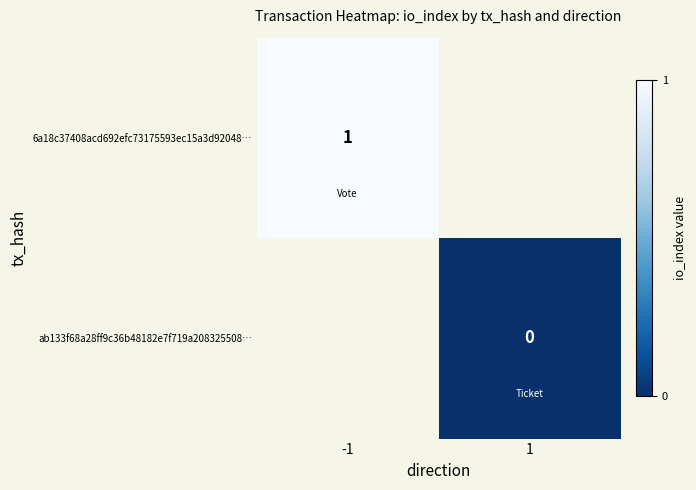

At how many categories does at least one series exceed 0?

1